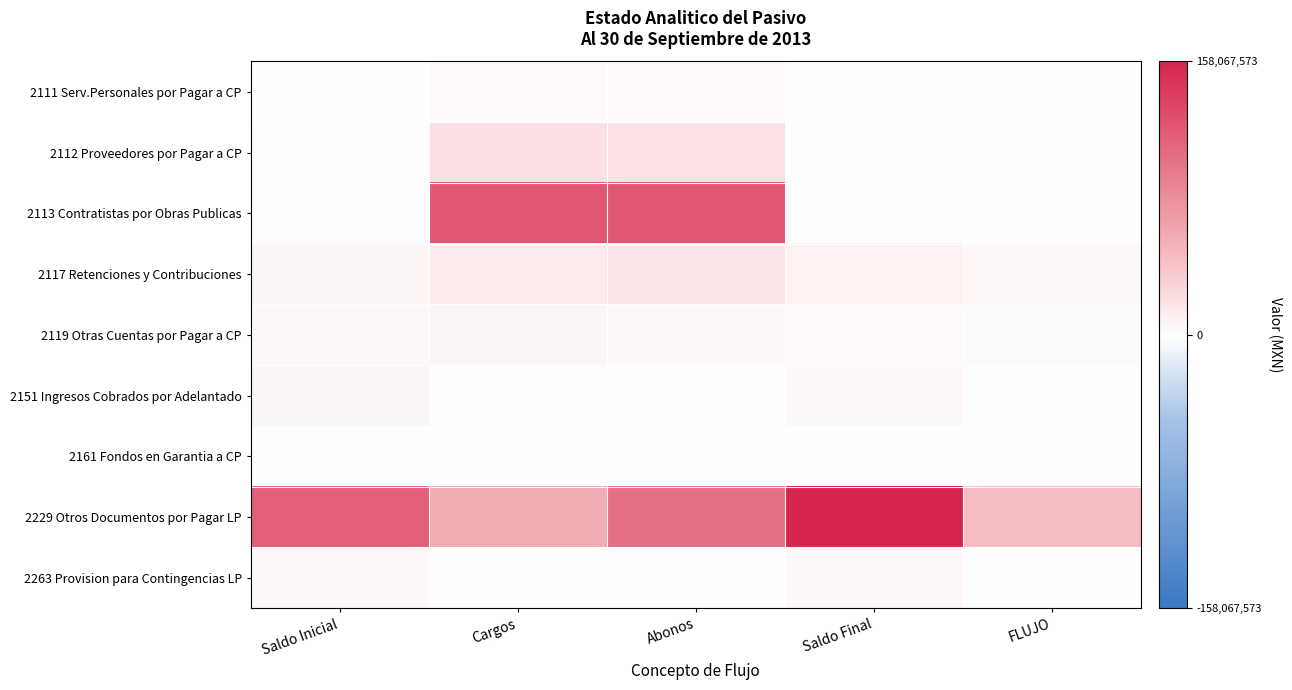

What is the difference between the maximum and minimum values in the 2117 Retenciones y Contribuciones series?

12675201.5